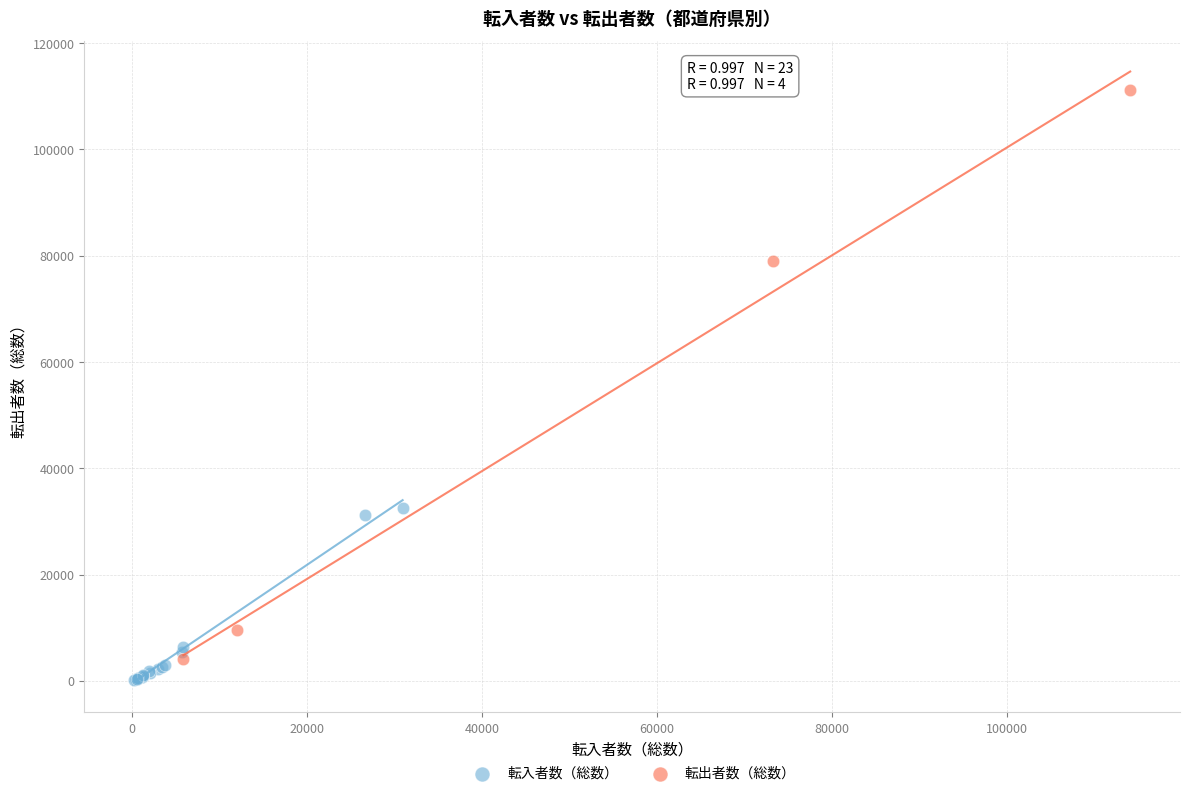

What are all the series names shown in the legend?

転入者数（総数）, 転出者数（総数）